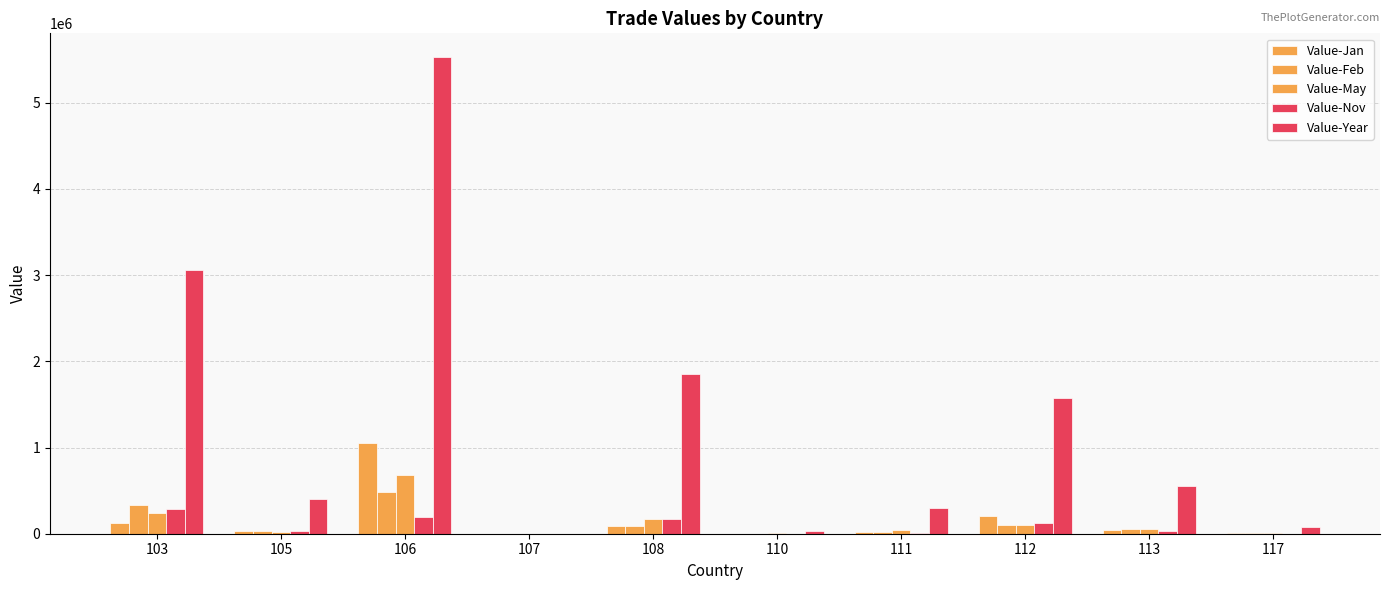

Count the number of categories in the chart.

10